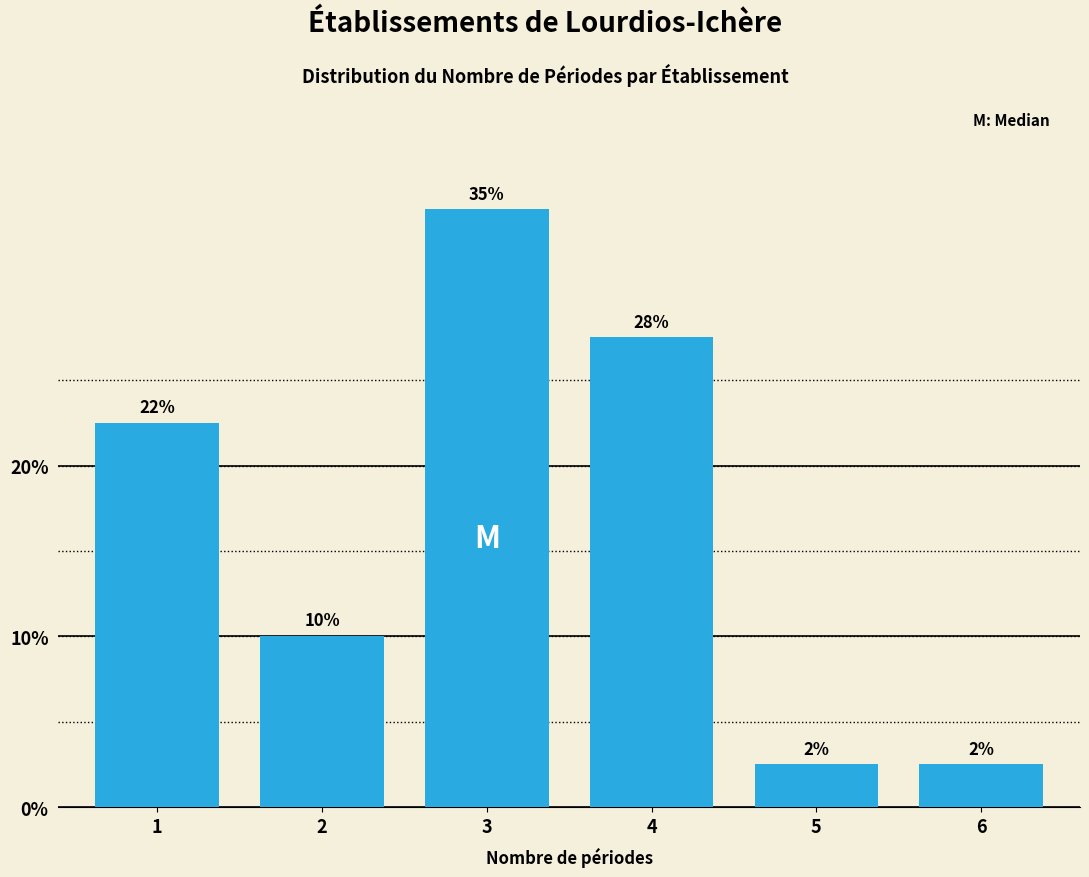

Does the chart contain any negative values?

No